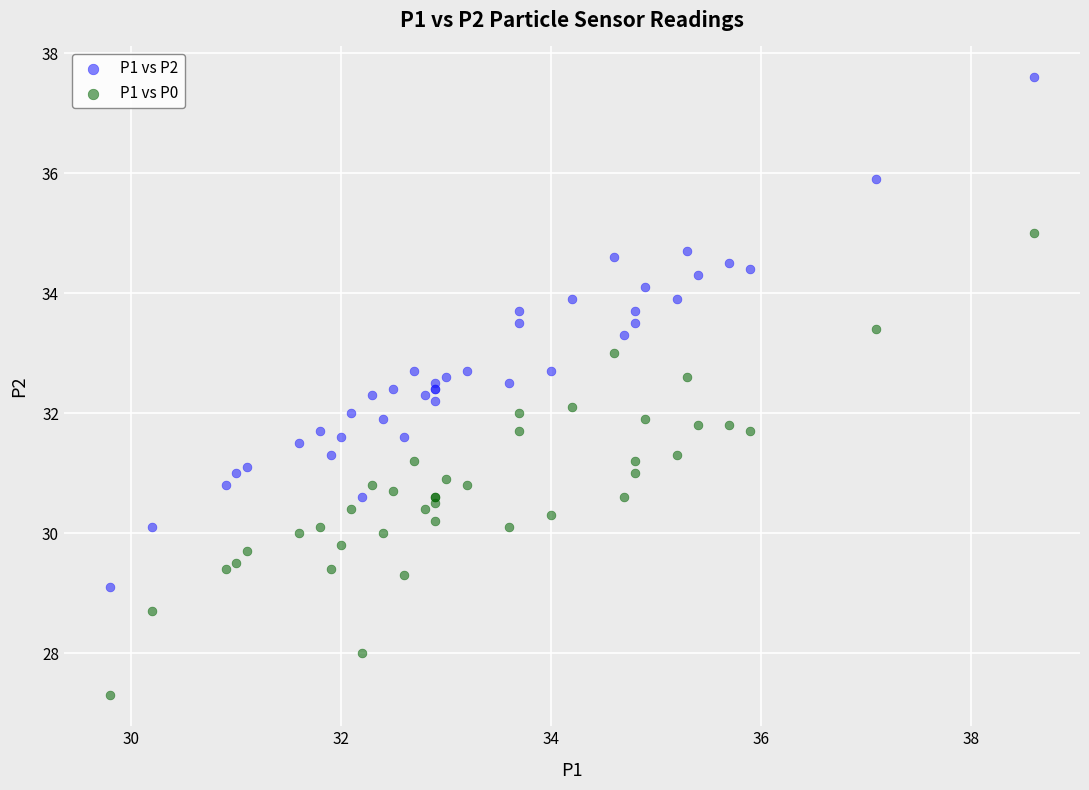

What are all the series names shown in the legend?

P1 vs P2, P1 vs P0